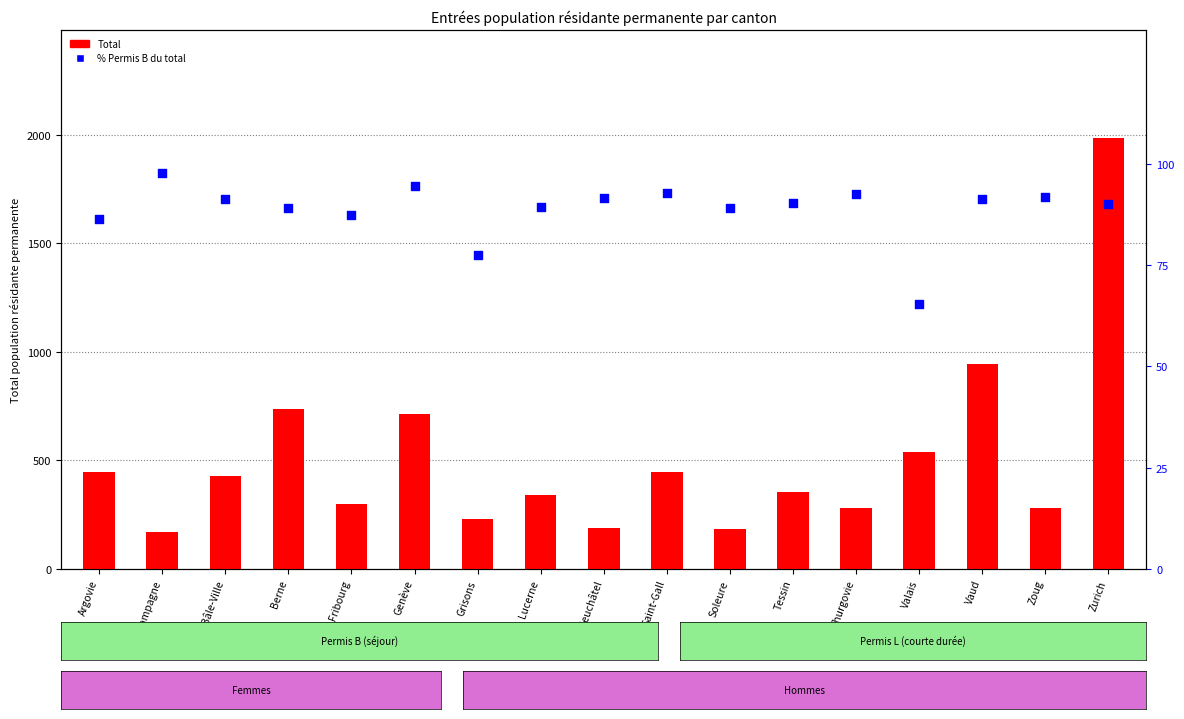

At how many categories does at least one series exceed 1615?

1